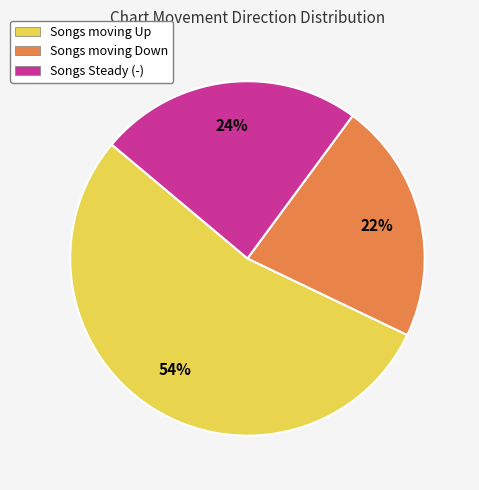

Which slice is the smallest?

Songs moving Down